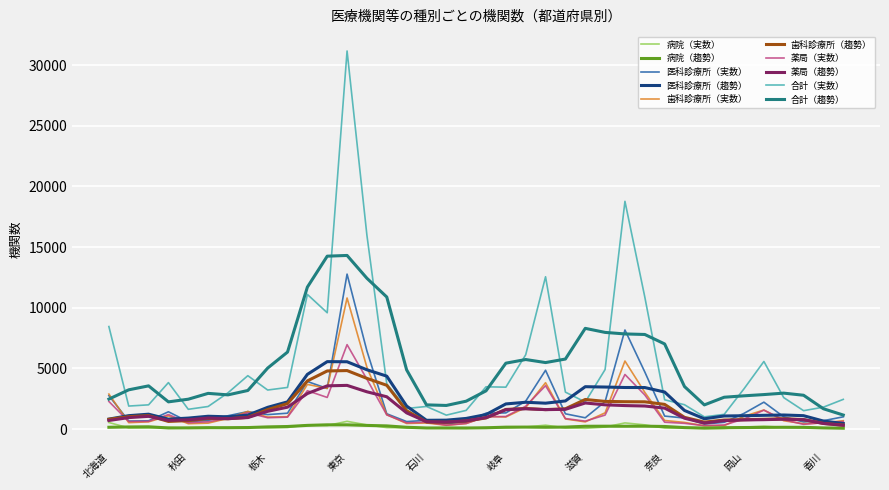

Which series has the widest spread of values?

合計（実数）